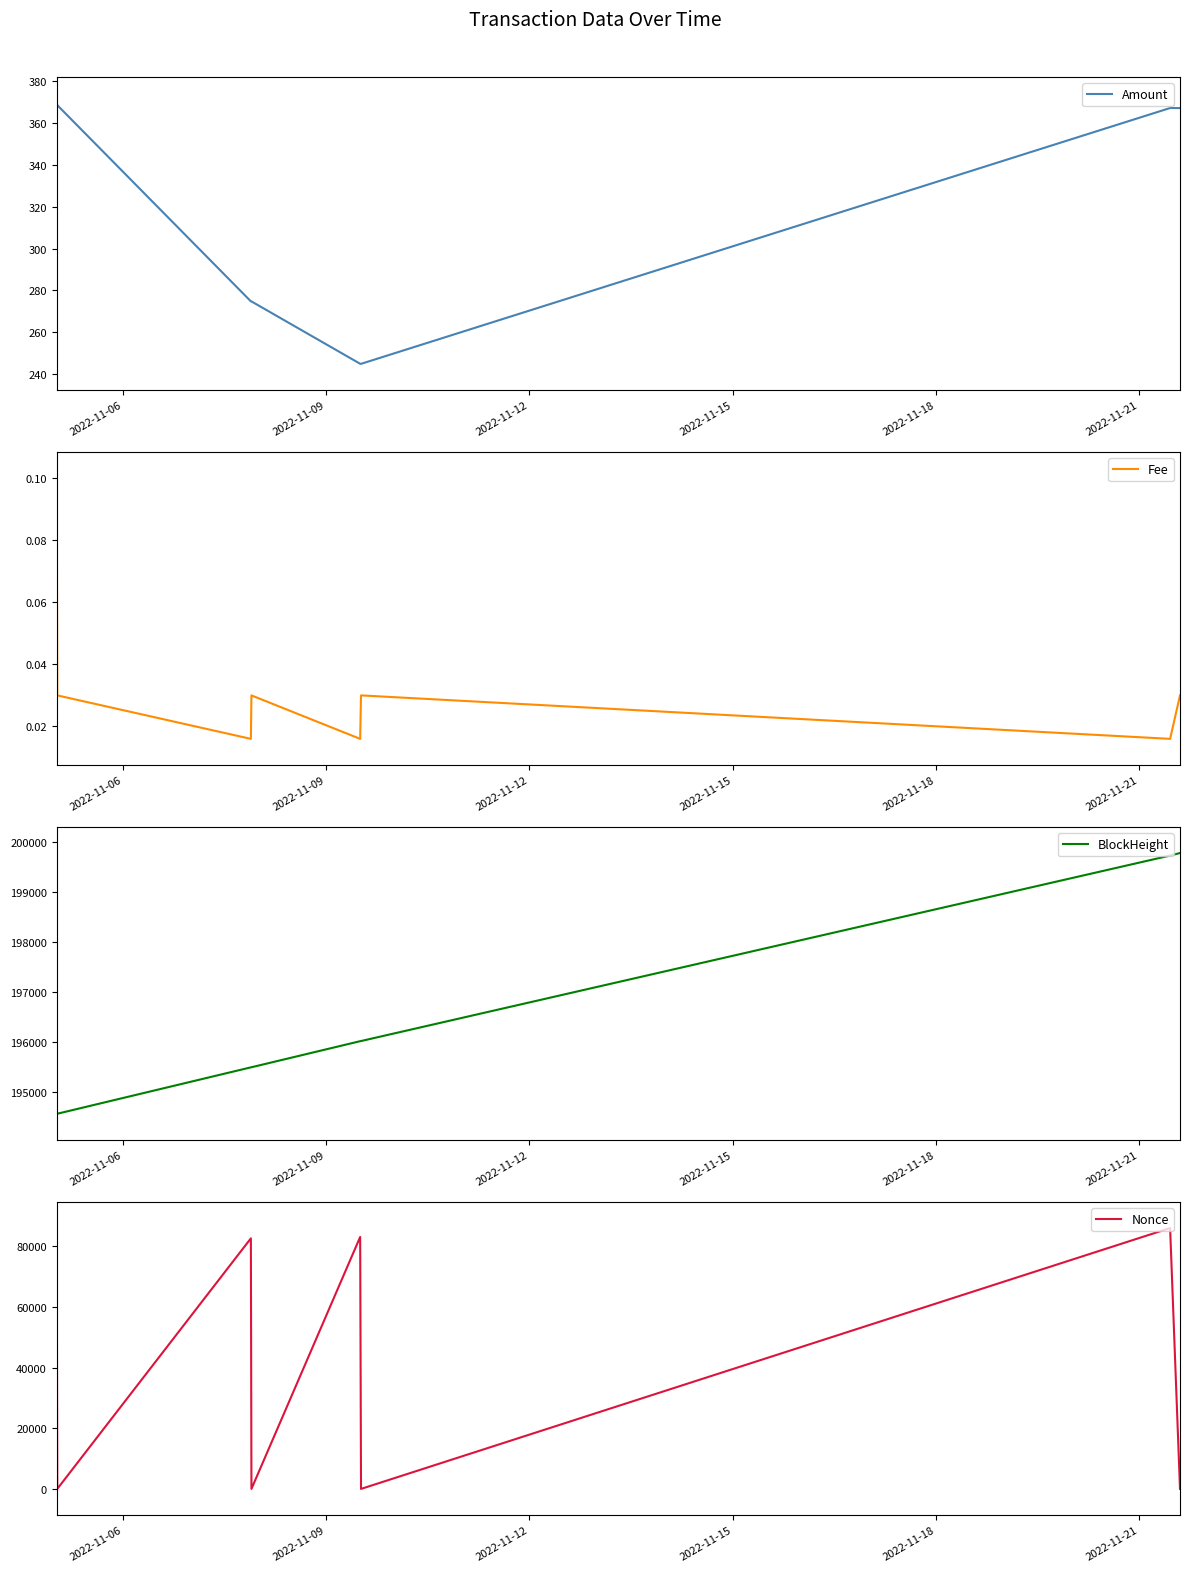

True or false: BlockHeight has a value of 255664.3 at 2022-11-21.

False